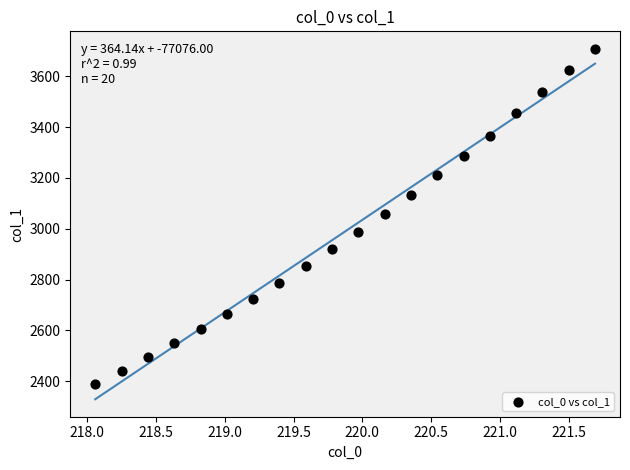

What is the range of X values (max minus min)?

3.6